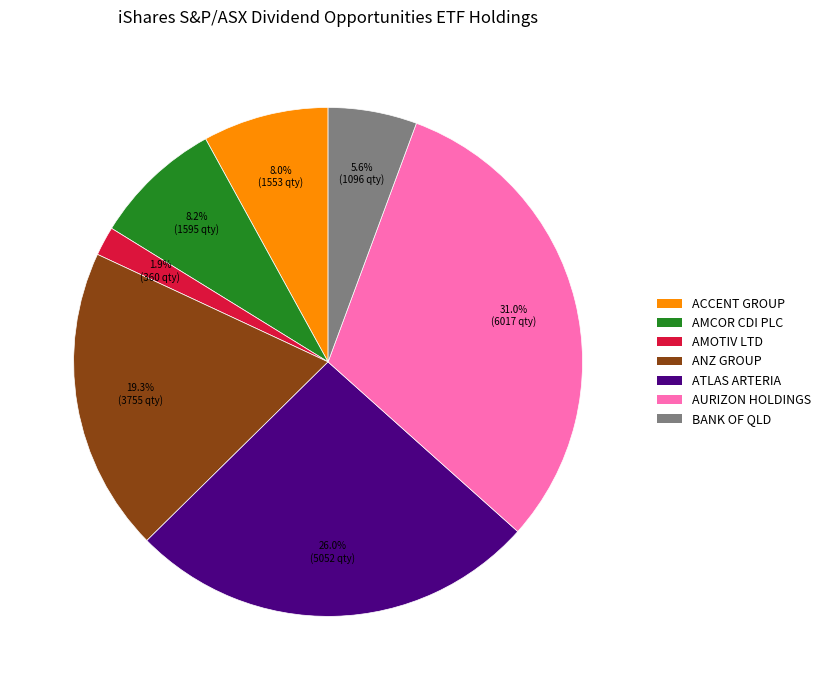

Is there a majority slice in this chart?

No